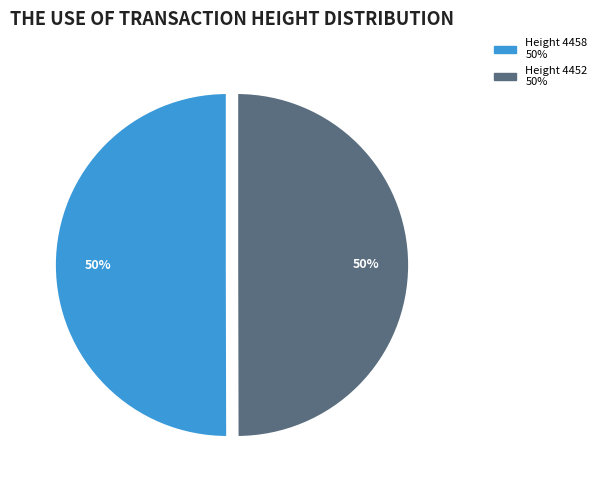

To the nearest percent, what is the average slice percentage?

50%